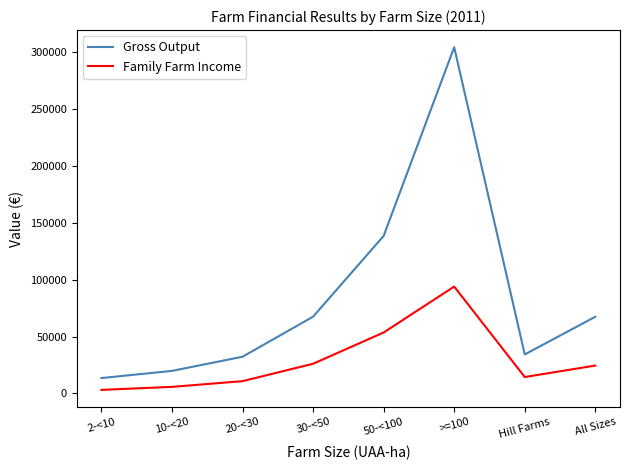

What is the maximum value shown in the chart?

304494